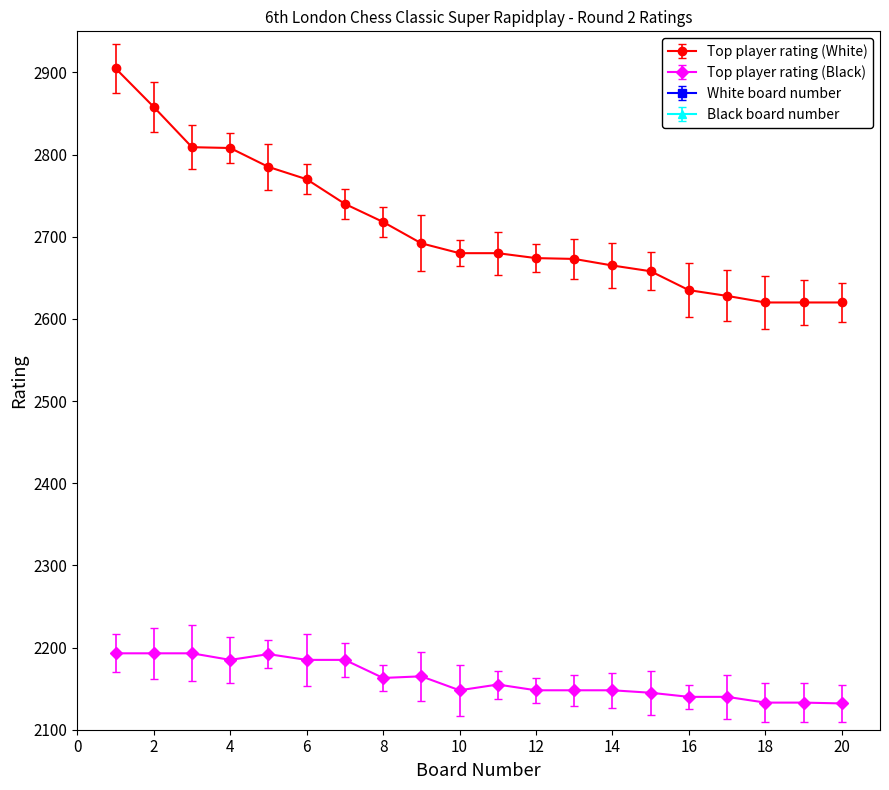

How many categories are shown in the chart?

20